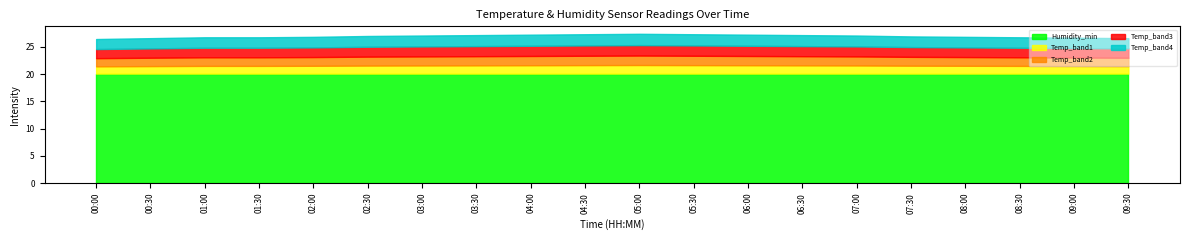

What is the label of the 7th point from the right?

06:30